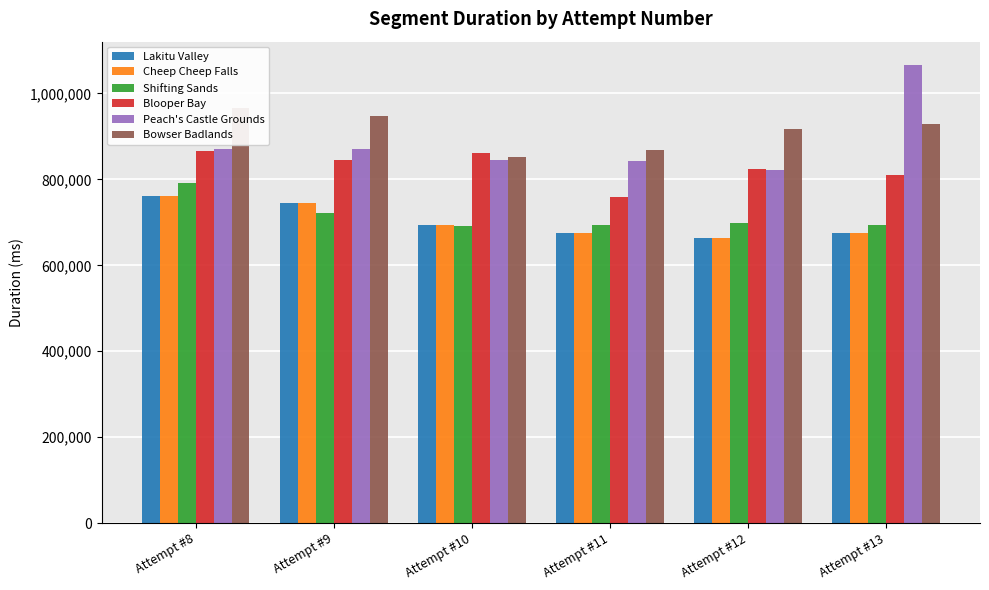

Which series has the largest range (max minus min)?

Peach's Castle Grounds